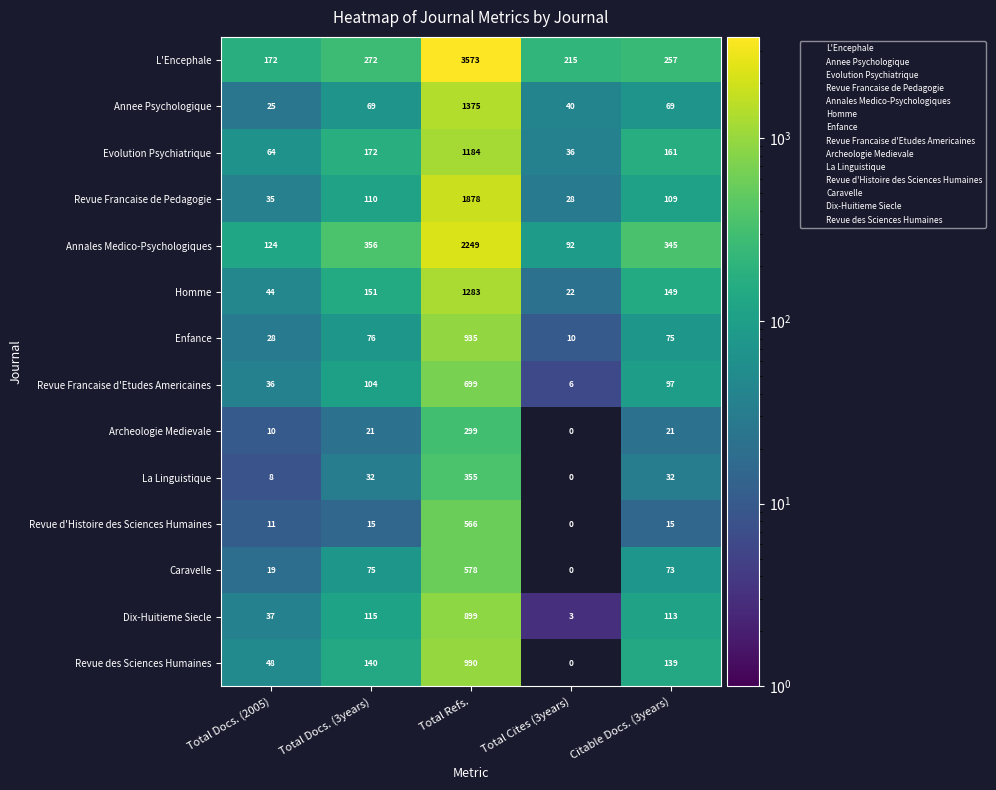

Which series has the largest total across all categories?

L'Encephale